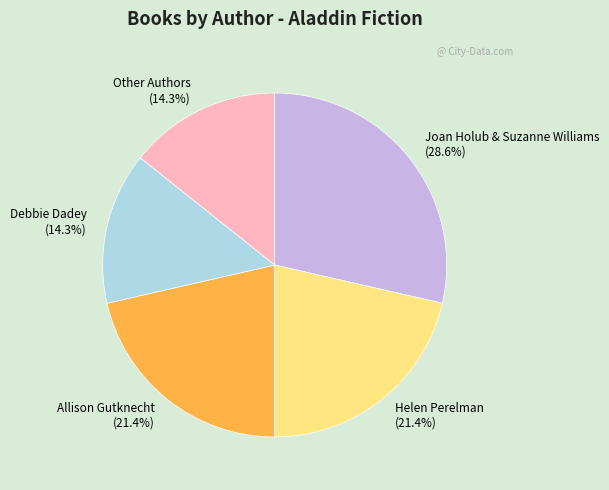

What is the total percentage of Debbie Dadey and Joan Holub & Suzanne Williams?

42.9%